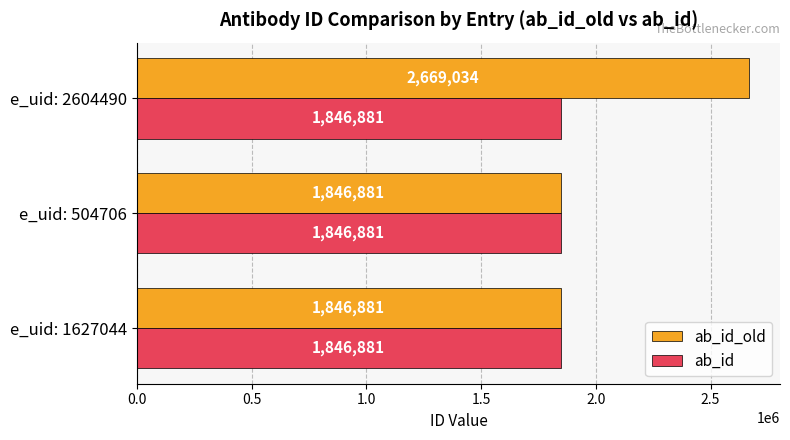

Which series changed the most between e_uid: 1627044 and e_uid: 2604490?

ab_id_old